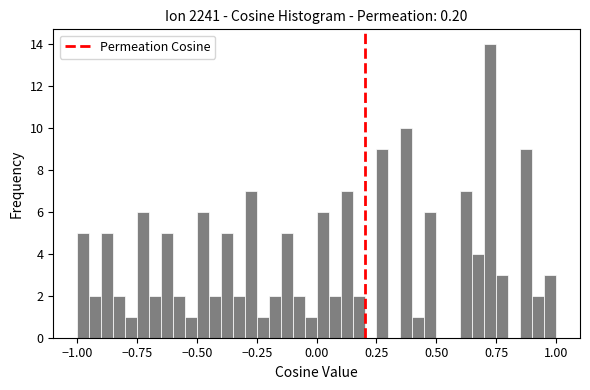

Read against the x-axis, roughly where is the centre of the tallest bar?

0.75